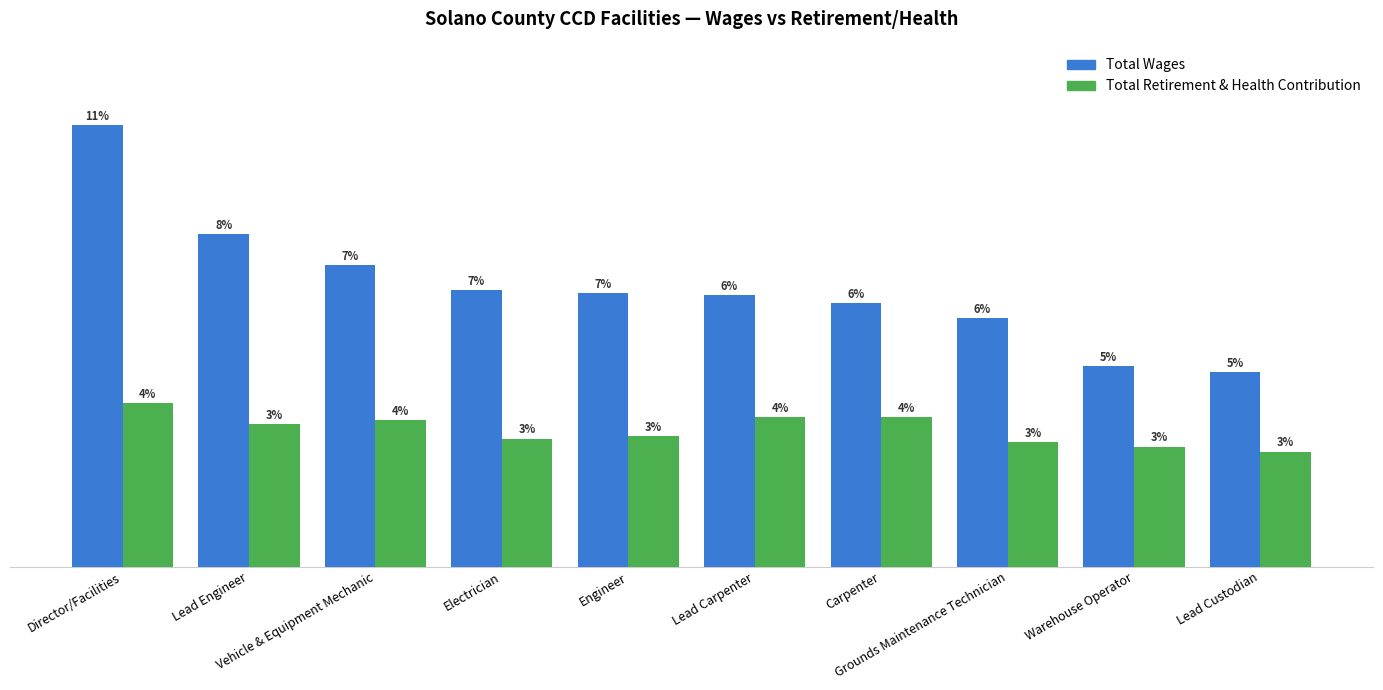

Does the chart contain stacked bars?

No